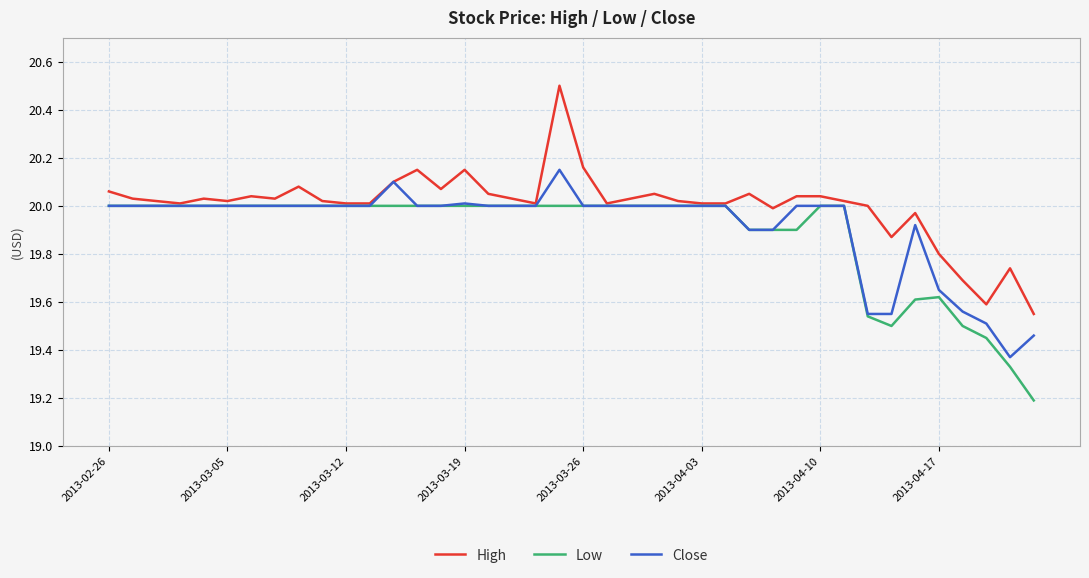

Rank the series by their maximum value, from highest to lowest.

High, Close, Low